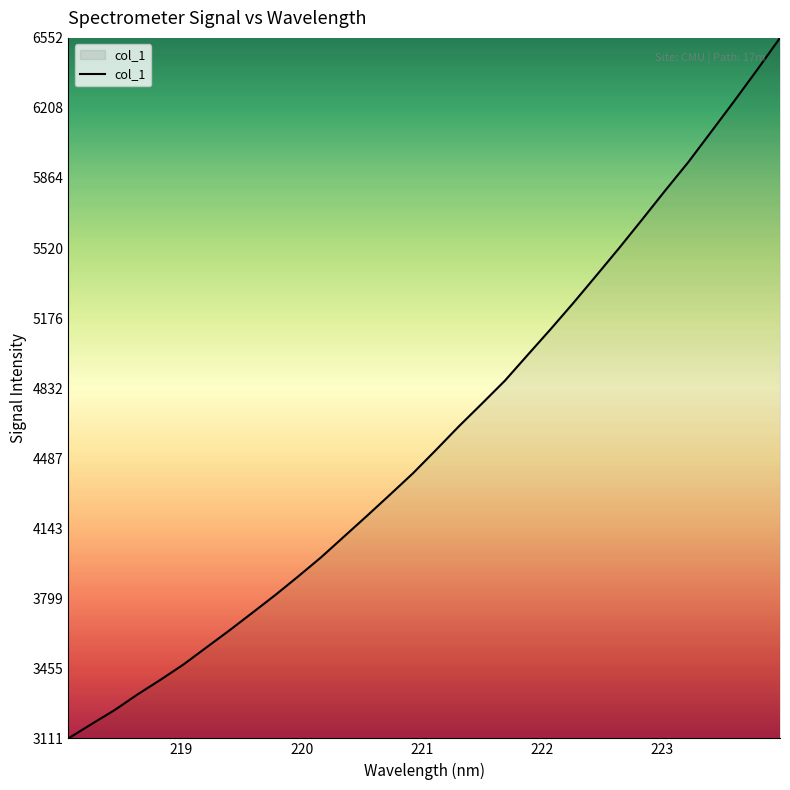

How many lines are shown in the chart?

1